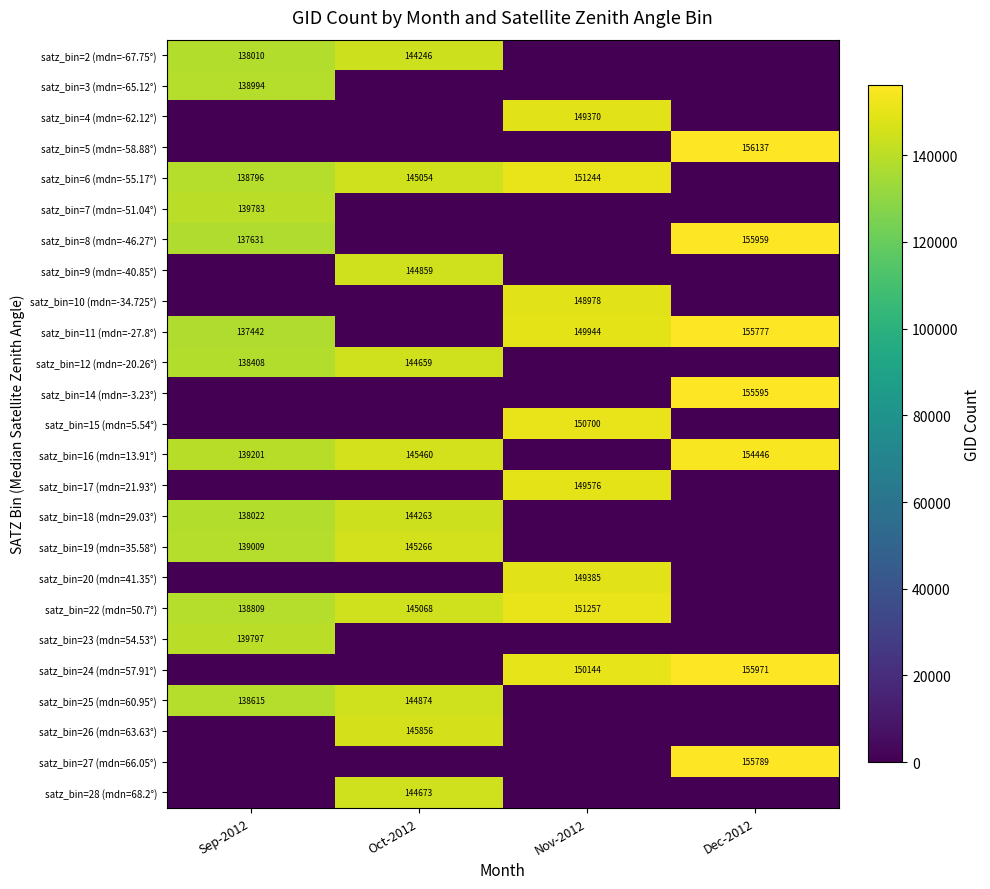

What is the total value across all series at Dec-2012?

1089674